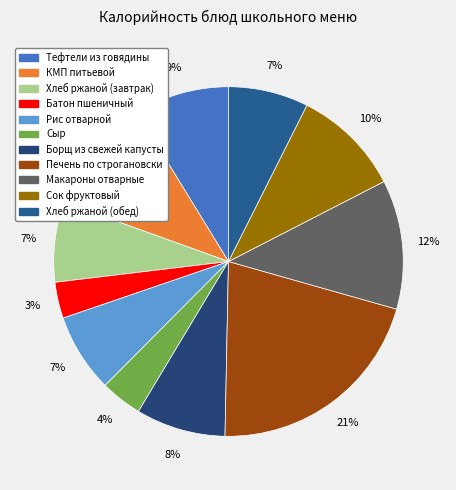

Is Батон пшеничный the majority of the pie?

No